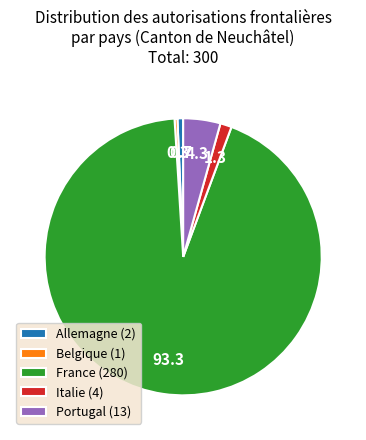

Is it true that Italie (4) is 15% of the pie?

False